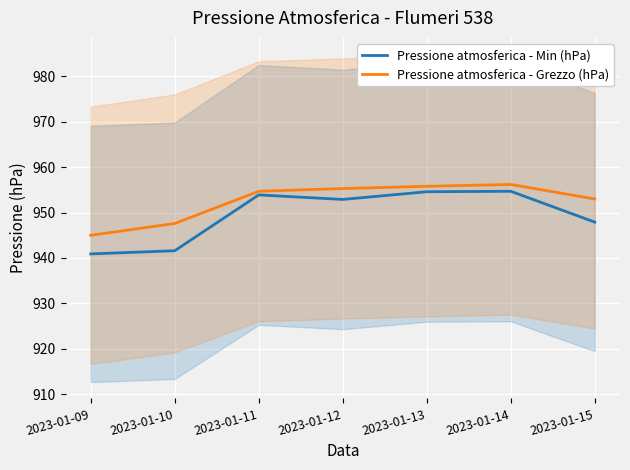

What is the difference between the second highest and minimum values in the Pressione atmosferica - Min (hPa) series?

13.7